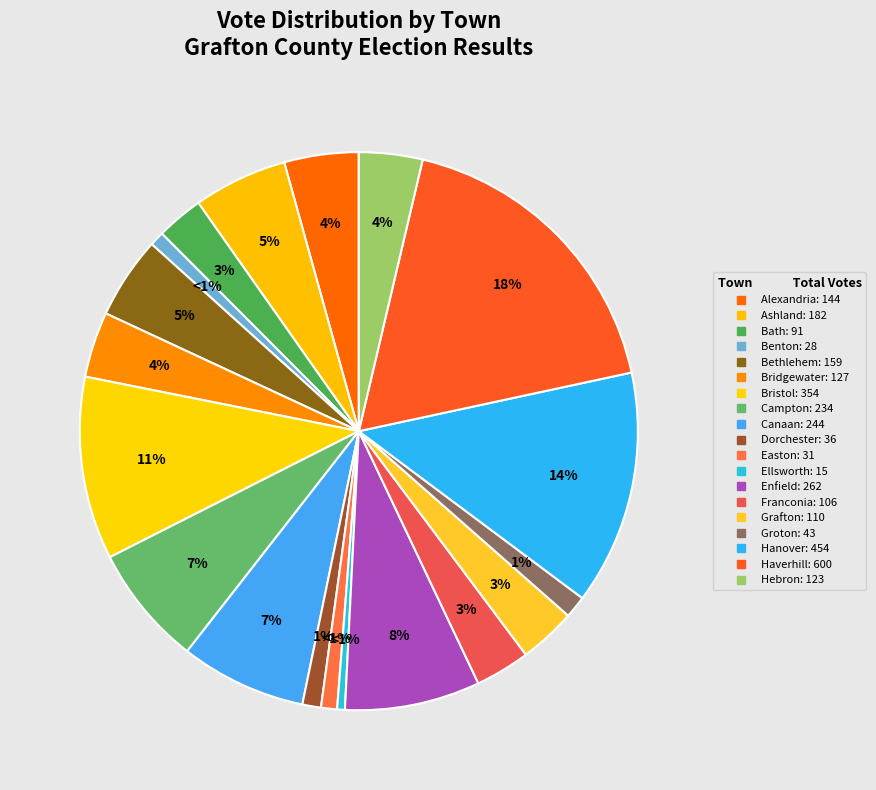

Count the number of slices in the pie.

19